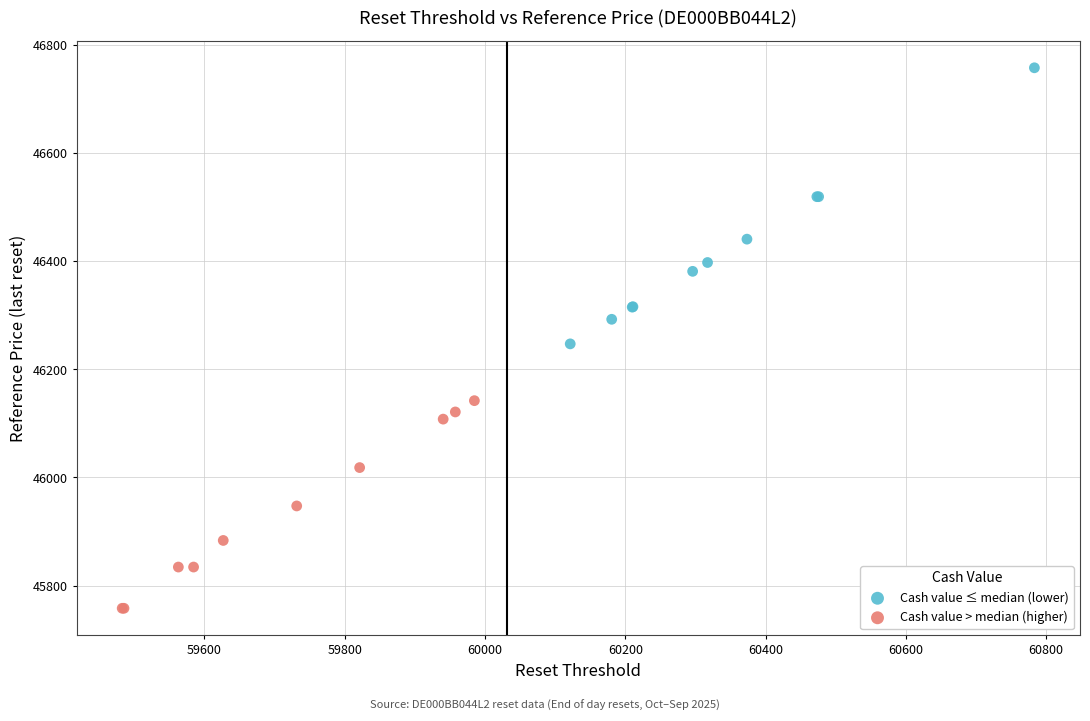

Which series contains the lowest Y value?

Cash value > median (higher)